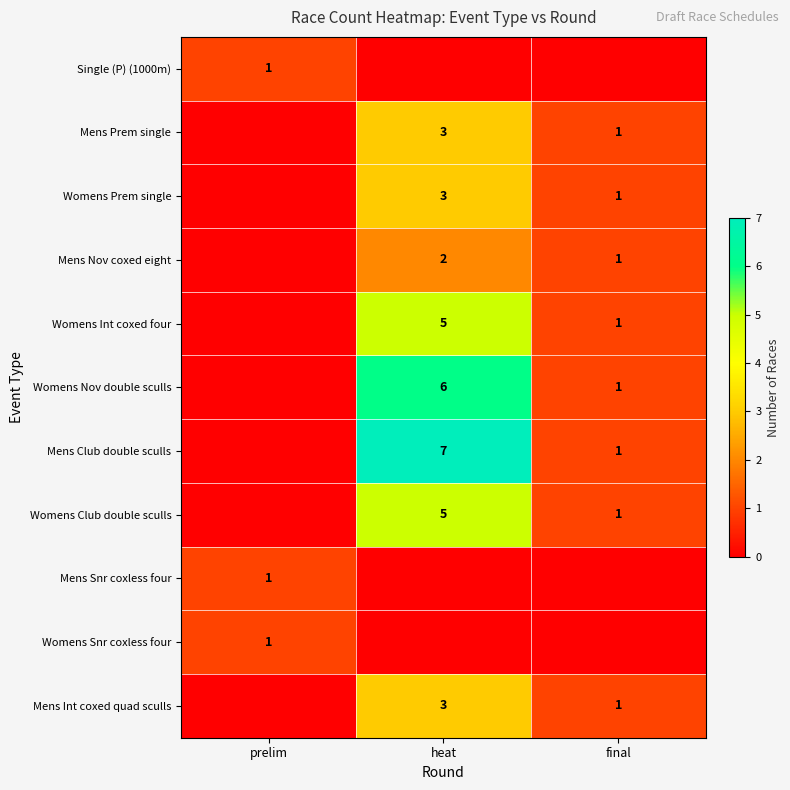

The Single (P) (1000m) series shows 1 at prelim. True or false?

True